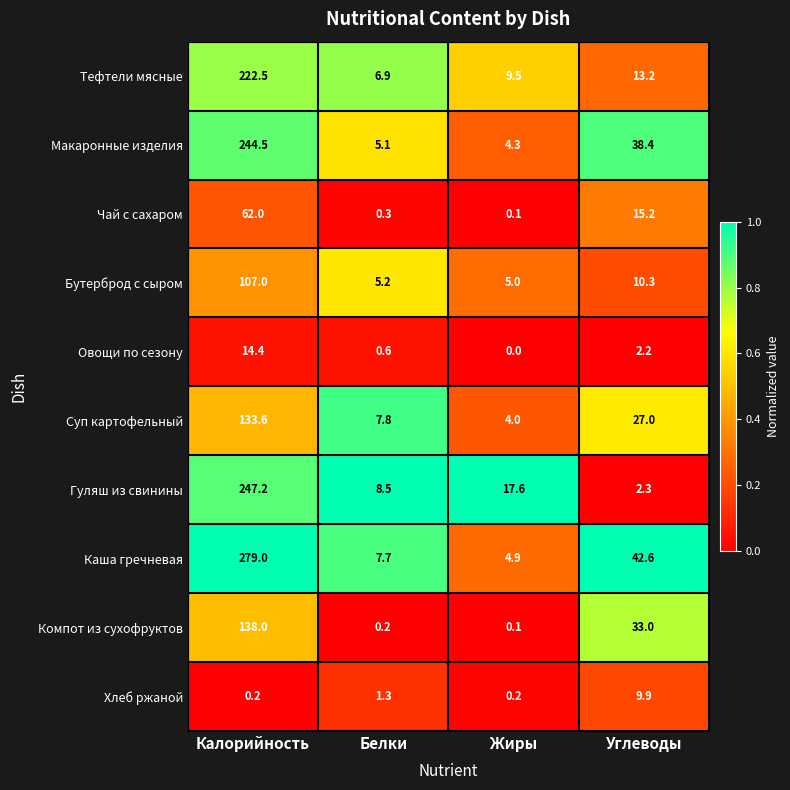

Which category has the highest value in the Хлеб ржаной series?

Углеводы